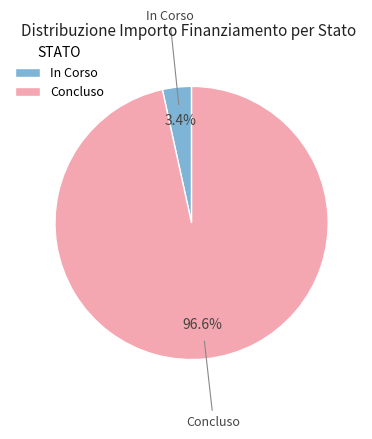

How many segments does this pie chart have?

2